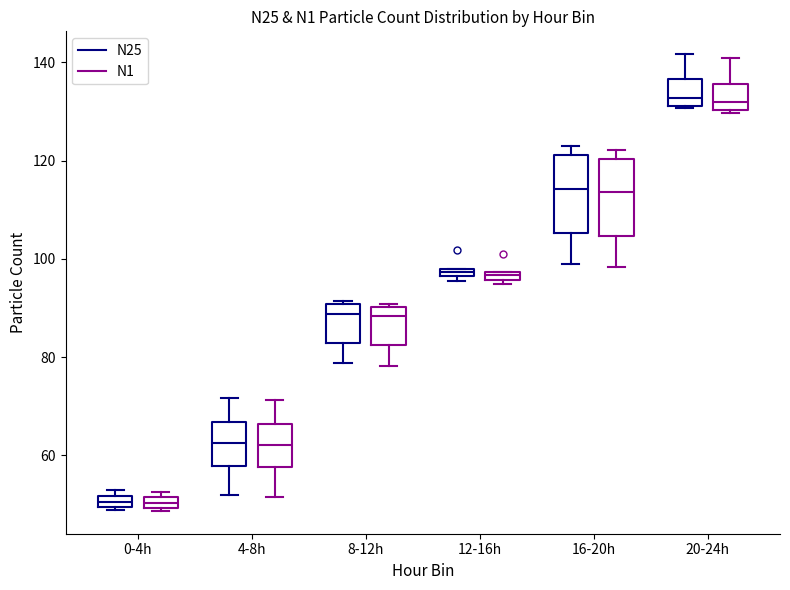

Where is the upper edge of the box for 12-16h (N1) on the y-axis? The values are not printed on the chart, so give them approximately, as read against the axis.

98